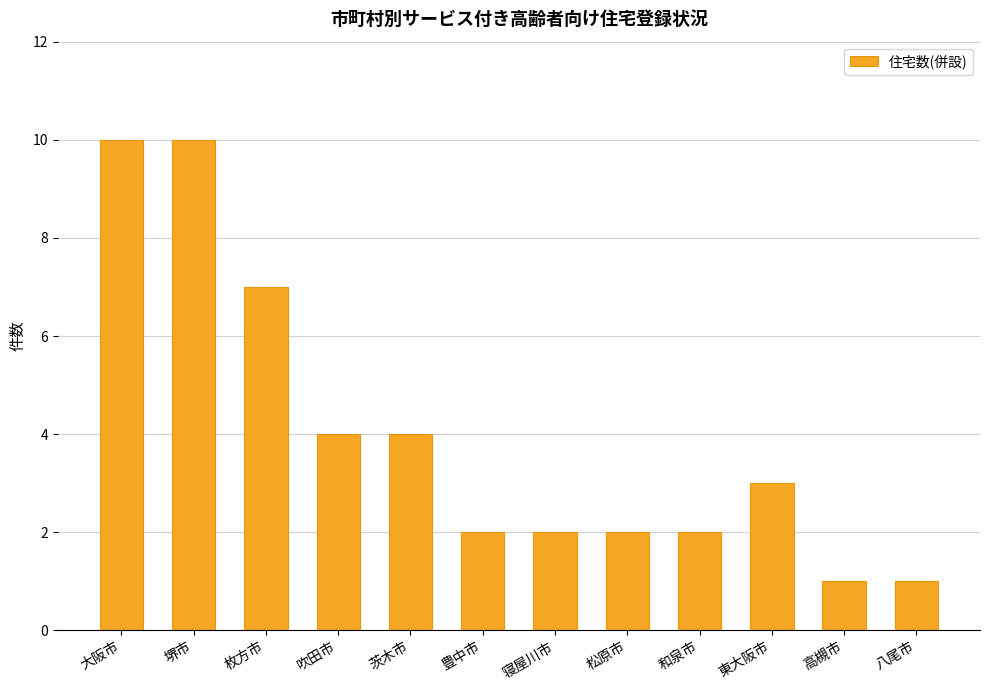

What is the maximum value shown in the chart?

10